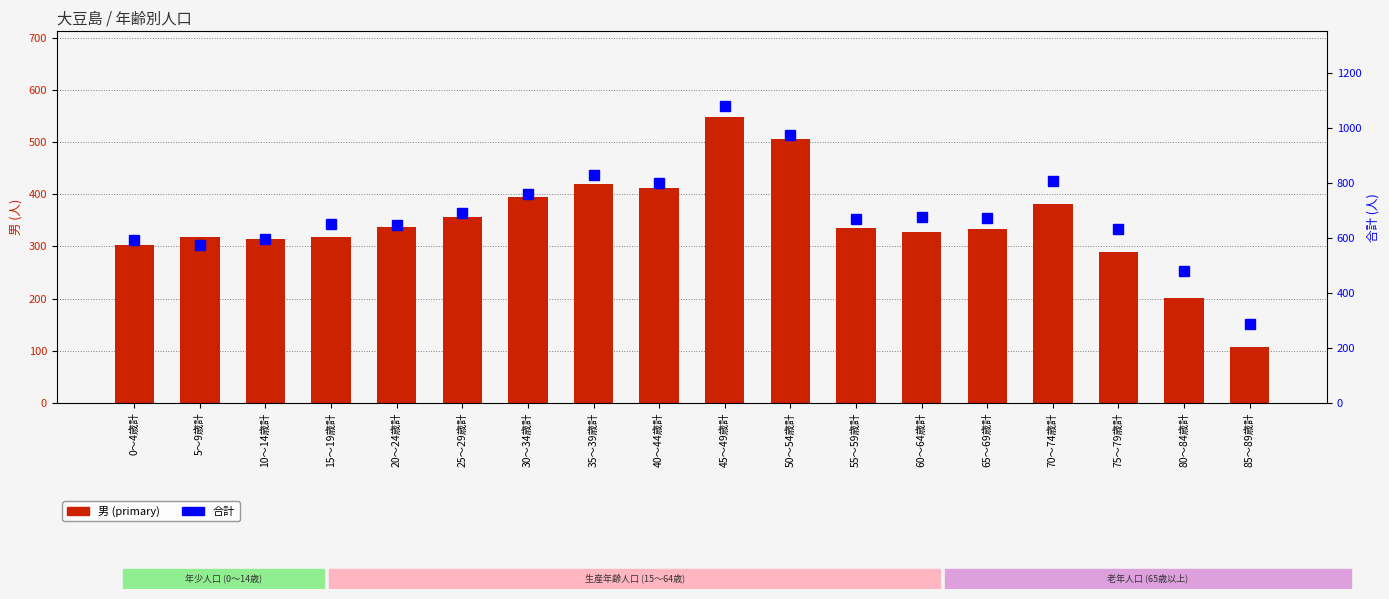

Which series has the widest spread of values?

合計 (right)